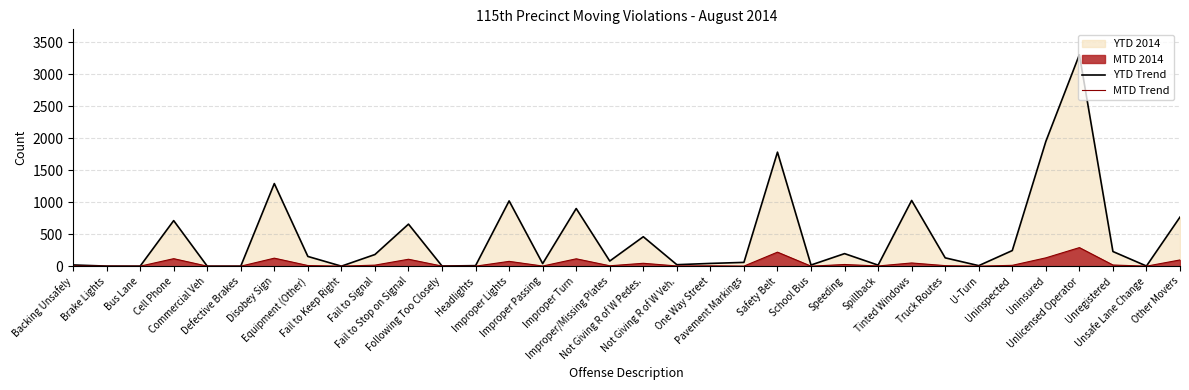

Reading left to right, list all the values displayed in this chart.

YTD Trend: Backing Unsafely=19	Brake Lights=1	Bus Lane=0	Cell Phone=712	Commercial Veh=0	Defective Brakes=0	Disobey Sign=1291	Equipment (Other)=152	Fail to Keep Right=0	Fail to Signal=182	Fail to Stop on Signal=657	Following Too Closely=2	Headlights=8	Improper Lights=1020	Improper Passing=40	Improper Turn=901	Improper/Missing Plates=80	Not Giving R of W Pedes.=460	Not Giving R of W Veh.=23	One Way Street=43	Pavement Markings=59	Safety Belt=1782	School Bus=18	Speeding=196	Spillback=16	Tinted Windows=1027	Truck Routes=130	U-Turn=8	Uninspected=244	Uninsured=1949	Unlicensed Operator=3305	Unregistered=229	Unsafe Lane Change=2	Other Movers=767
MTD Trend: Backing Unsafely=2	Brake Lights=0	Bus Lane=0	Cell Phone=117	Commercial Veh=0	Defective Brakes=0	Disobey Sign=125	Equipment (Other)=10	Fail to Keep Right=0	Fail to Signal=16	Fail to Stop on Signal=108	Following Too Closely=1	Headlights=0	Improper Lights=75	Improper Passing=2	Improper Turn=115	Improper/Missing Plates=6	Not Giving R of W Pedes.=45	Not Giving R of W Veh.=3	One Way Street=5	Pavement Markings=1	Safety Belt=219	School Bus=0	Speeding=26	Spillback=3	Tinted Windows=50	Truck Routes=8	U-Turn=0	Uninspected=13	Uninsured=130	Unlicensed Operator=290	Unregistered=18	Unsafe Lane Change=0	Other Movers=97